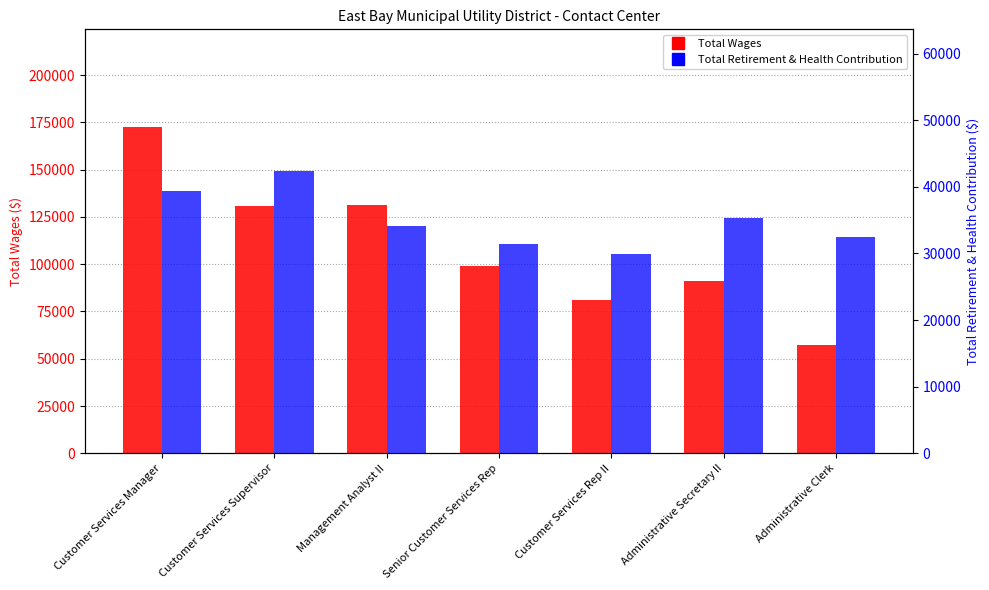

Which series has the largest range (max minus min)?

Total Wages